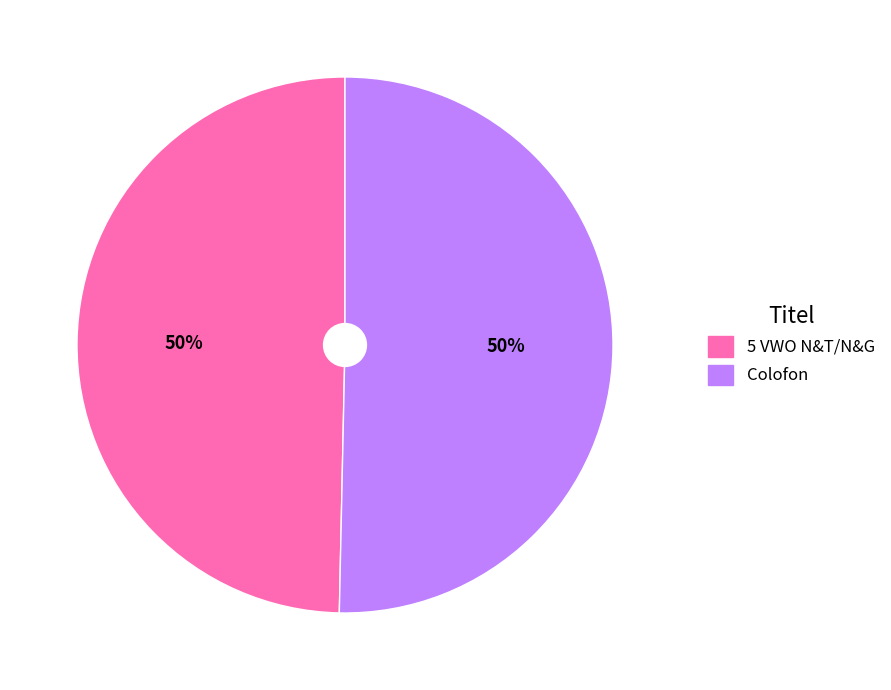

What percentage is the 5 VWO N&T/N&G slice, to the nearest percent?

50%